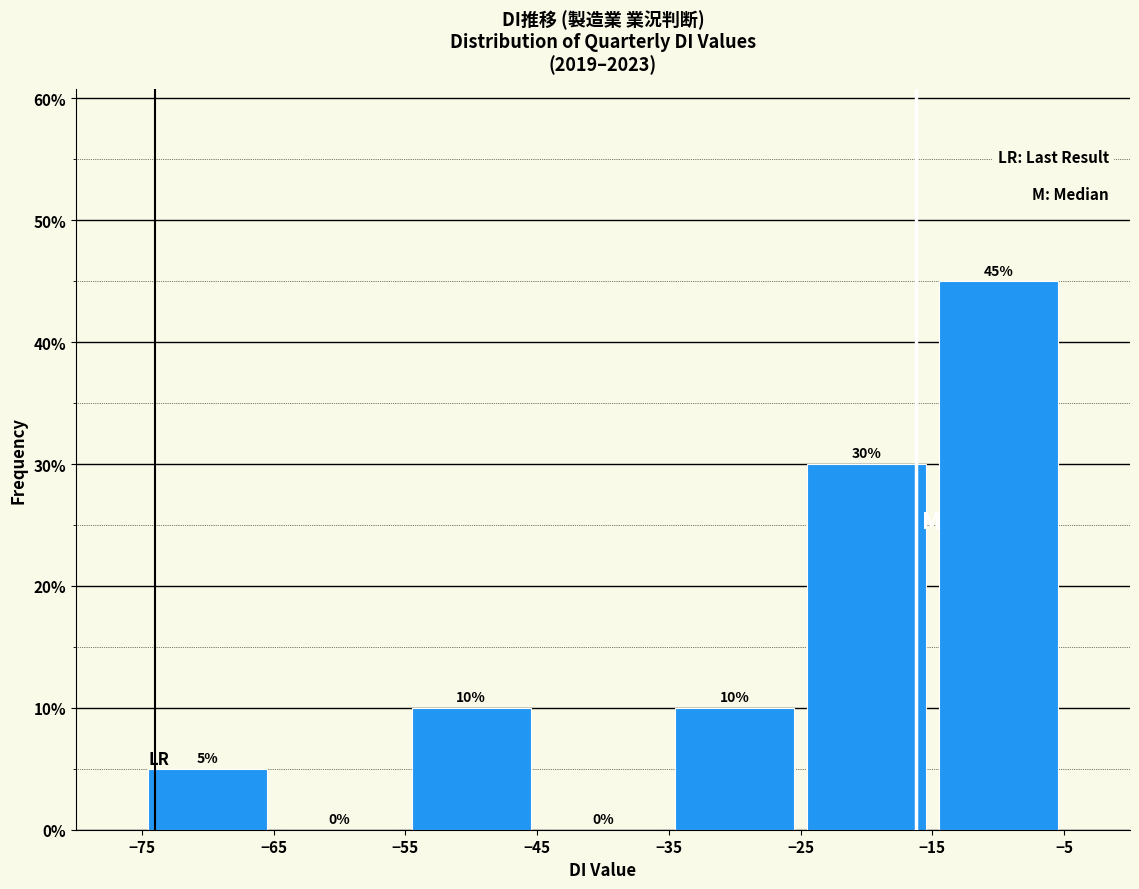

What is the height of the bar covering -25 to -15 on the x-axis?

30